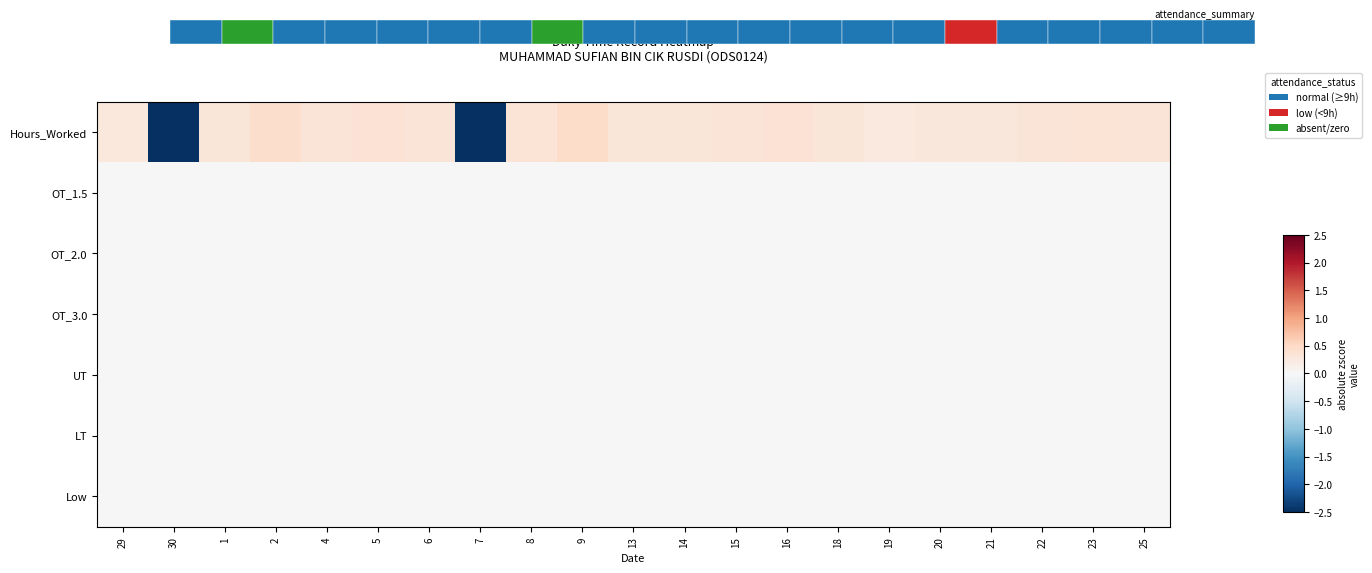

What is the maximum value shown in the chart?

0.5